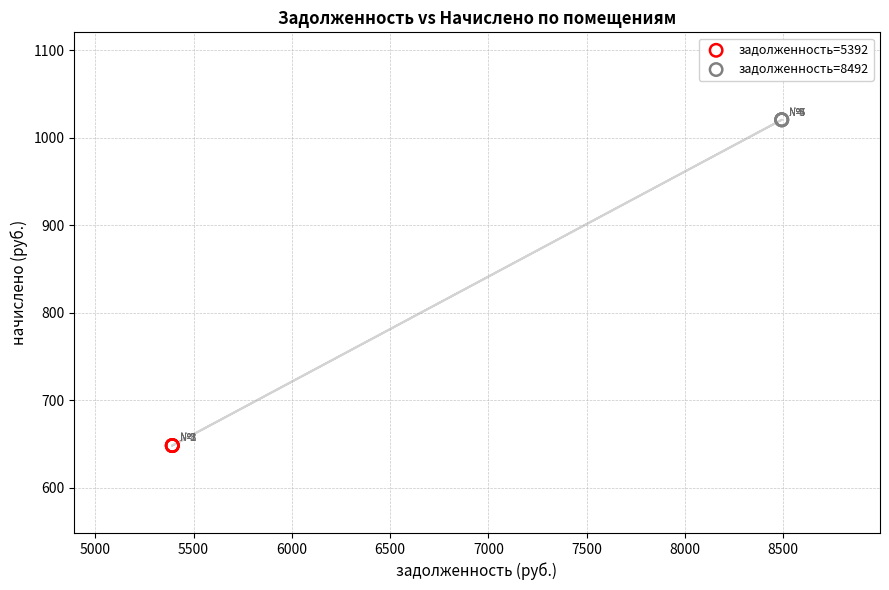

Which series contains the lowest Y value?

задолженность=5392